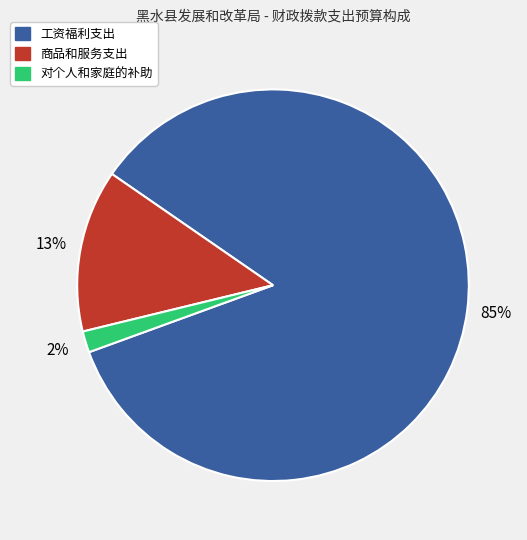

Is there any slice that represents more than half of the pie?

Yes